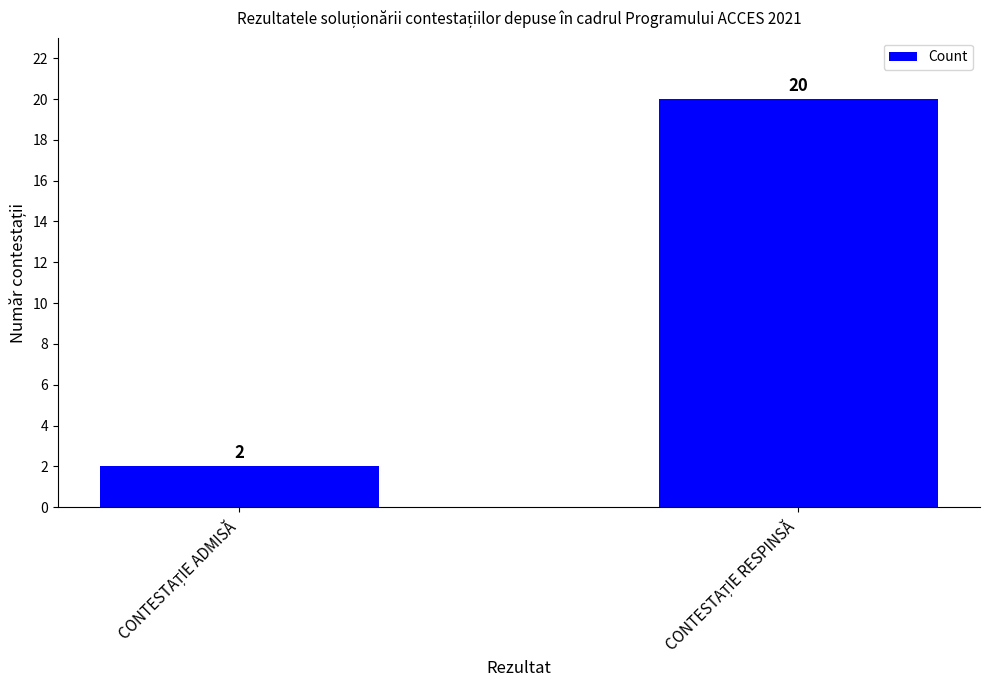

What is the value of the 2nd bar from the left?

20